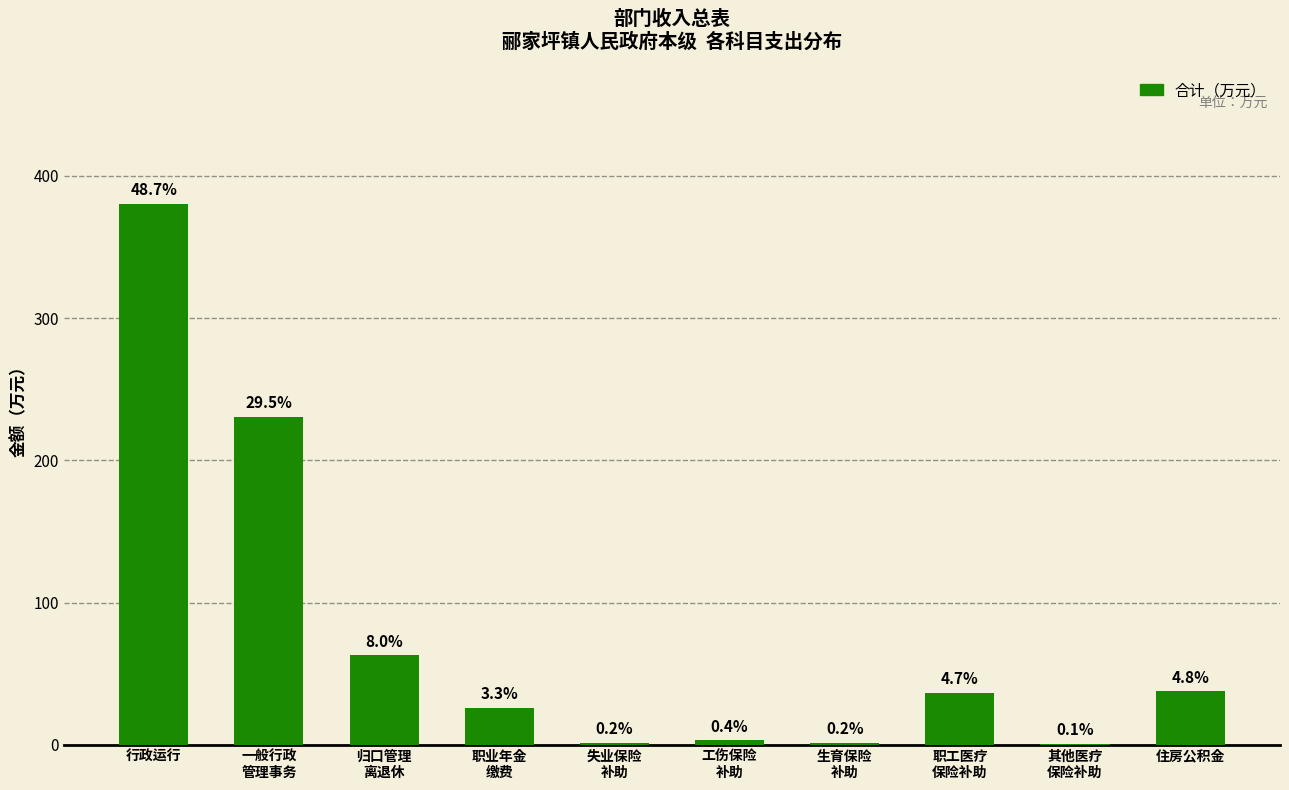

Rank the categories by value from lowest to highest.

其他医疗
保险补助, 生育保险
补助, 失业保险
补助, 工伤保险
补助, 职业年金
缴费, 职工医疗
保险补助, 住房公积金, 归口管理
离退休, 一般行政
管理事务, 行政运行